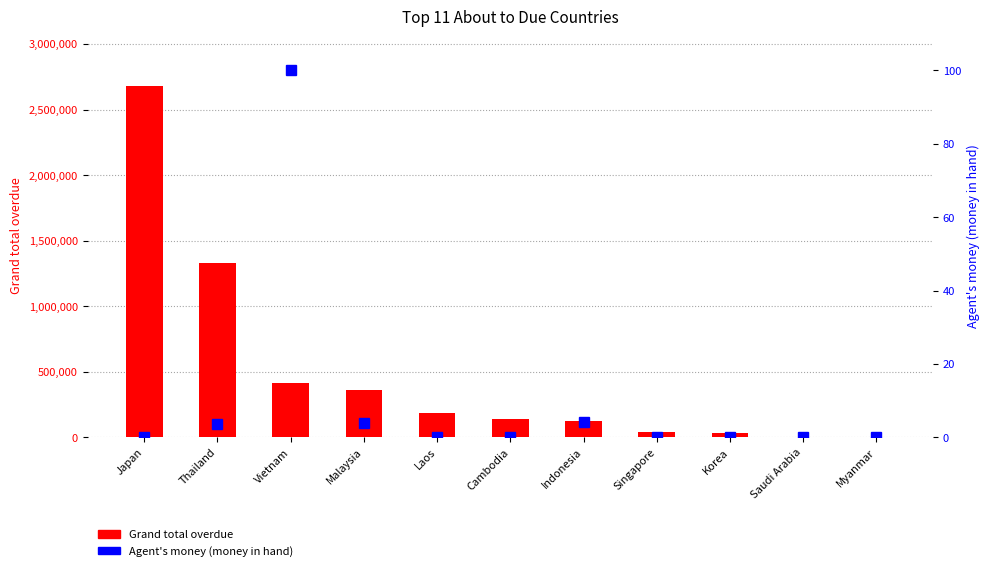

Is it true that Grand total overdue equals 780.0 at Saudi Arabia?

True